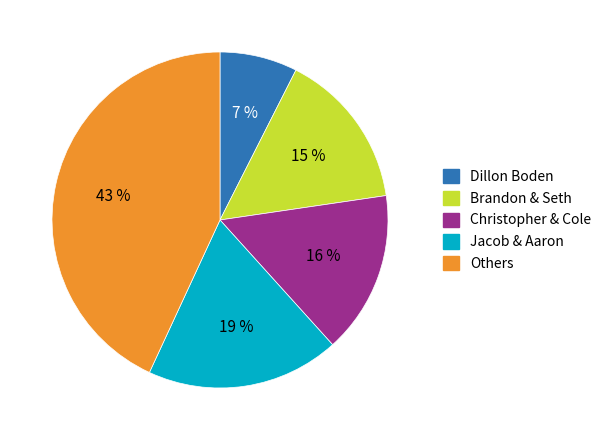

To the nearest percent, what is the difference between the largest and smallest slice percentages?

36%